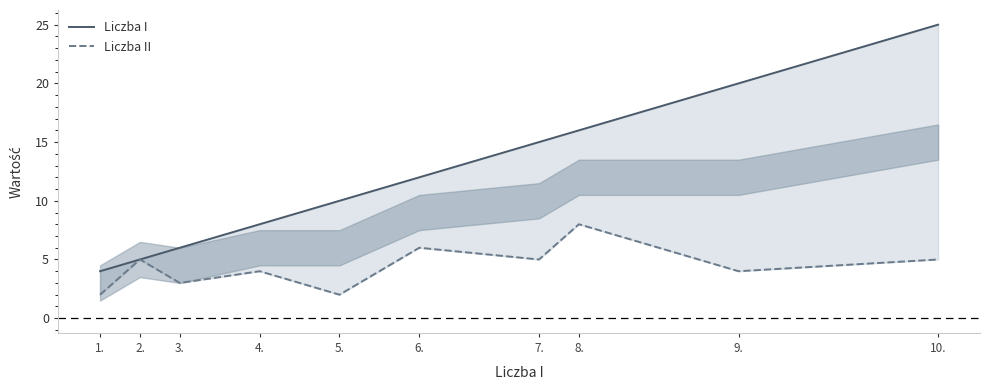

What position from the right is 8.?

3